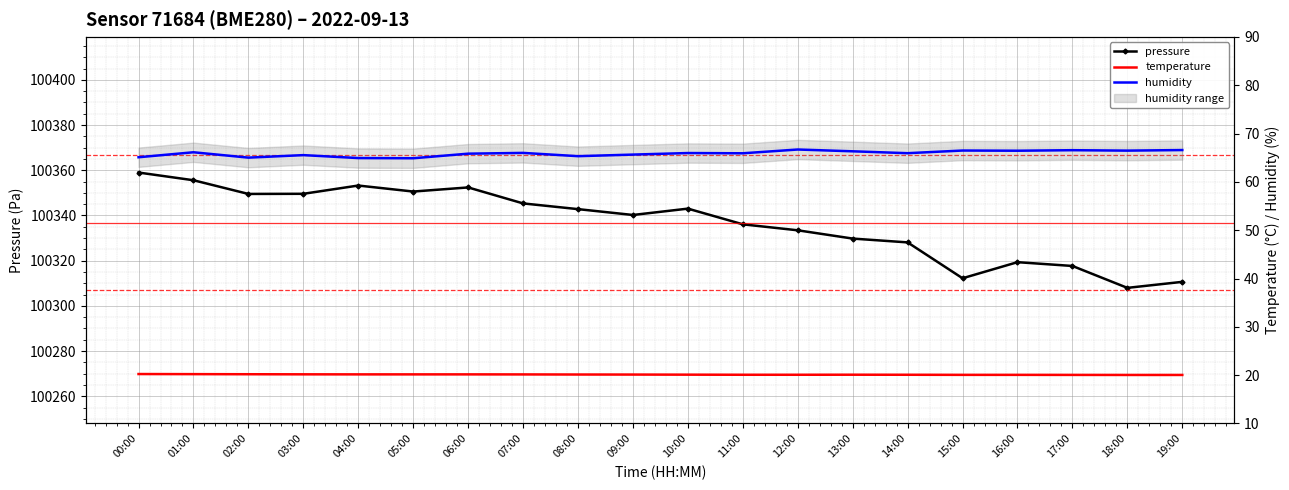

The value of humidity at 08:00 is 65.3. True or false?

True